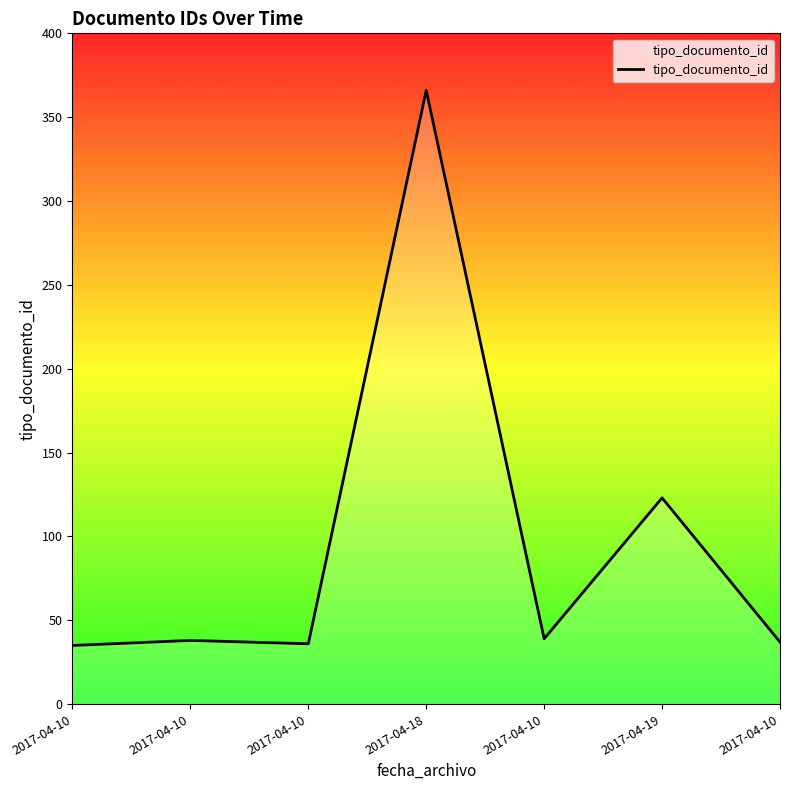

What is the smallest value displayed?

35